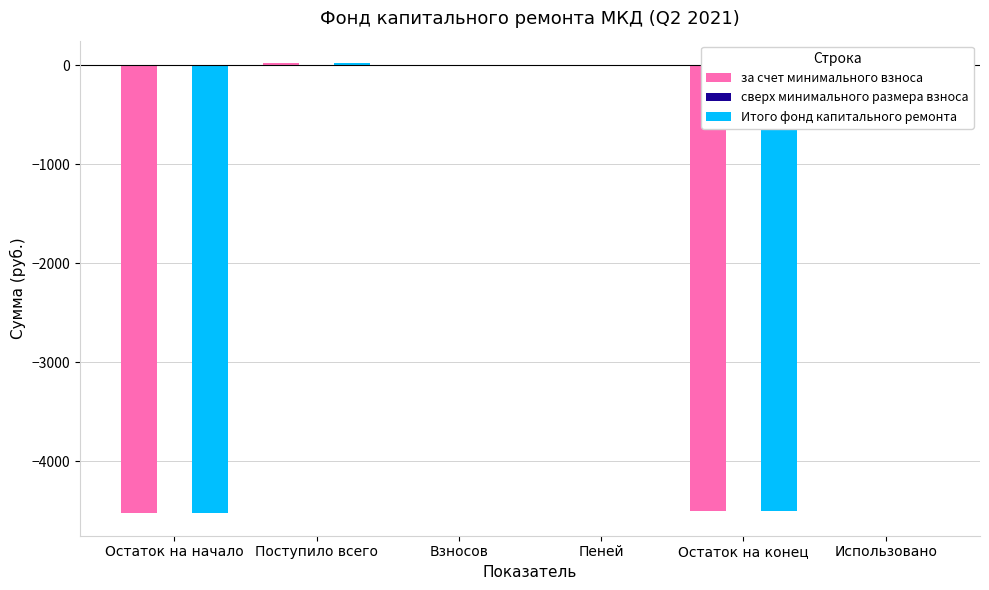

Is the value of за счет минимального взноса at Пеней greater than the value of Итого фонд капитального ремонта at Остаток на начало?

Yes